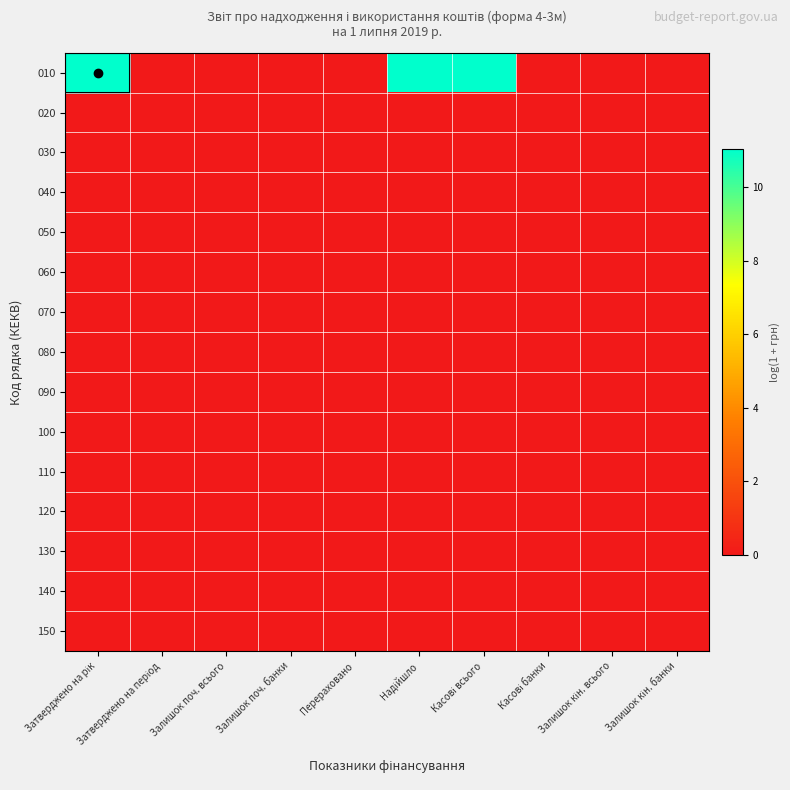

At how many categories does at least one series exceed 6?

3